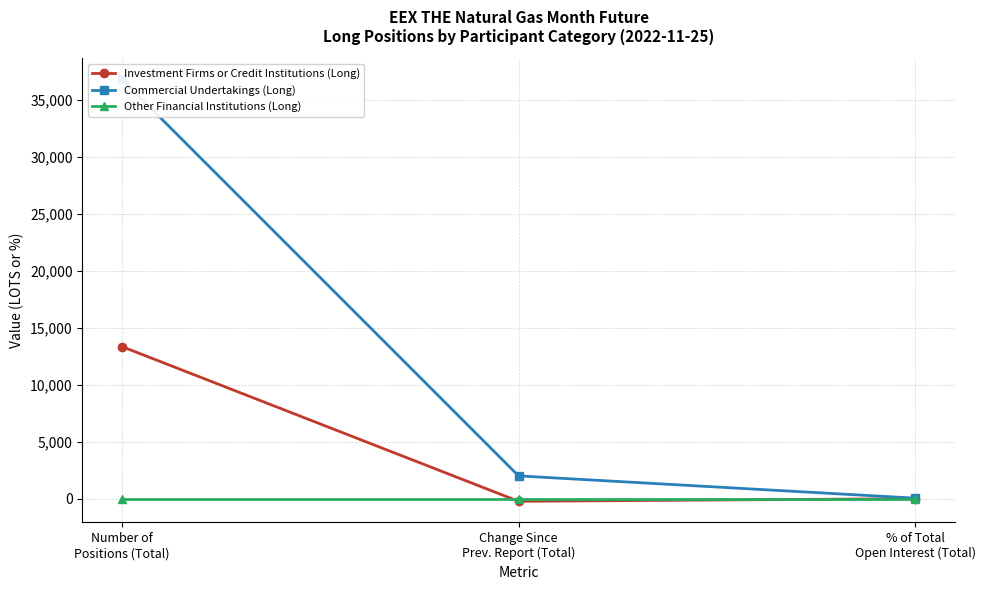

List the series in order of their overall mean, highest first.

Commercial Undertakings (Long), Investment Firms or Credit Institutions (Long), Other Financial Institutions (Long)